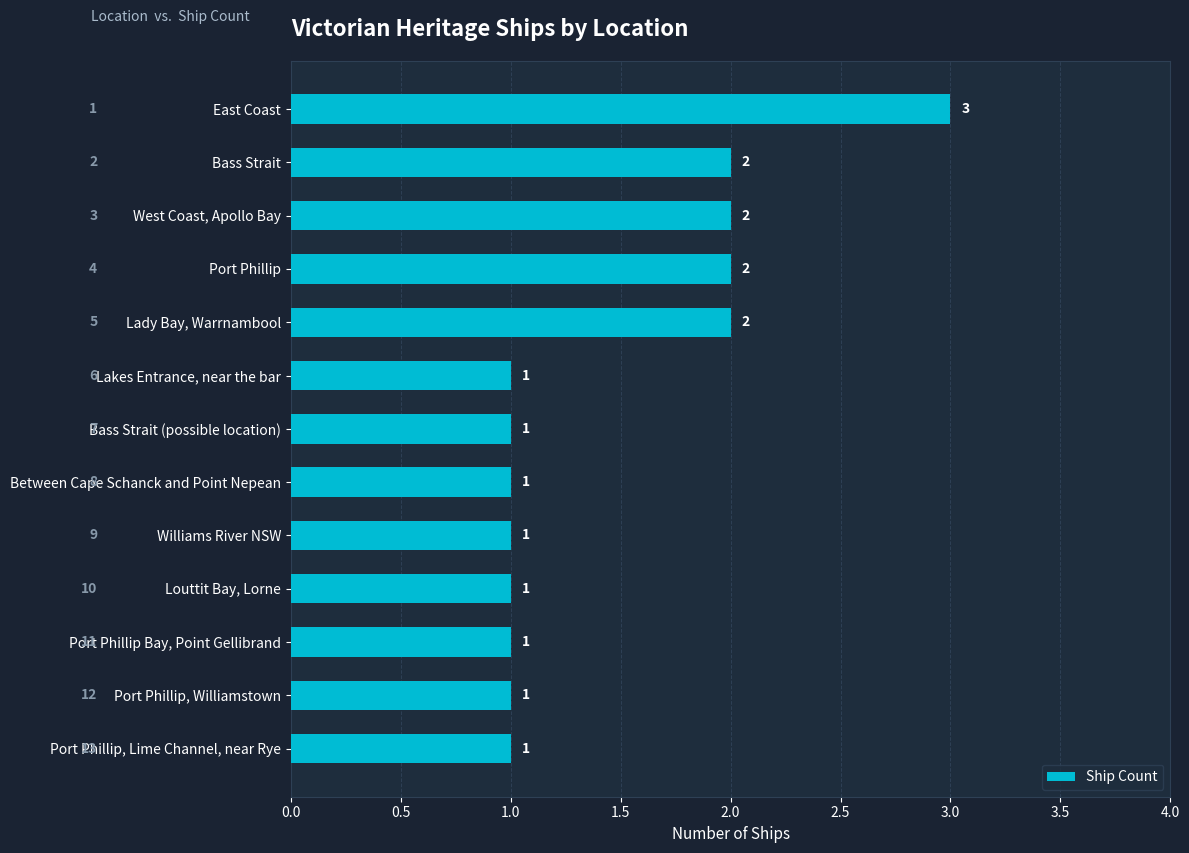

How many values are between 1 and 2?

12